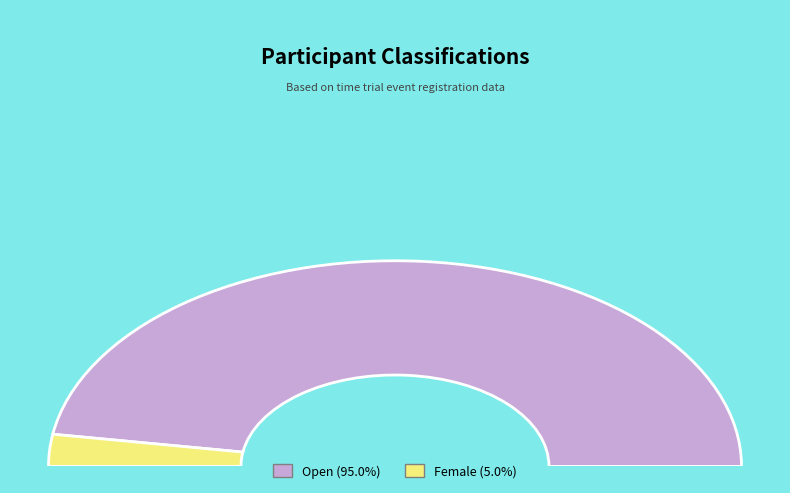

Is it true that Female is 1% of the pie?

False